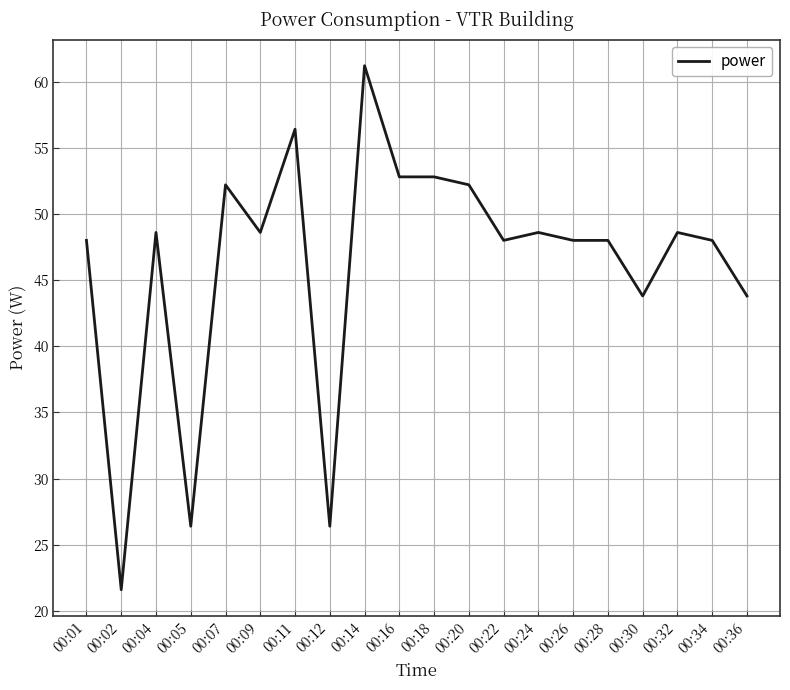

What is the difference between the maximum and minimum values?

39.6